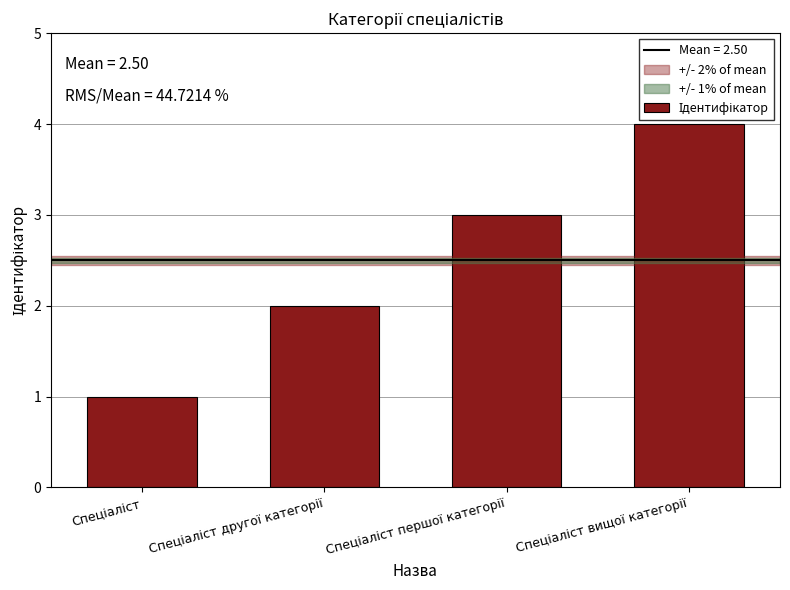

What is the sum of all values?

10